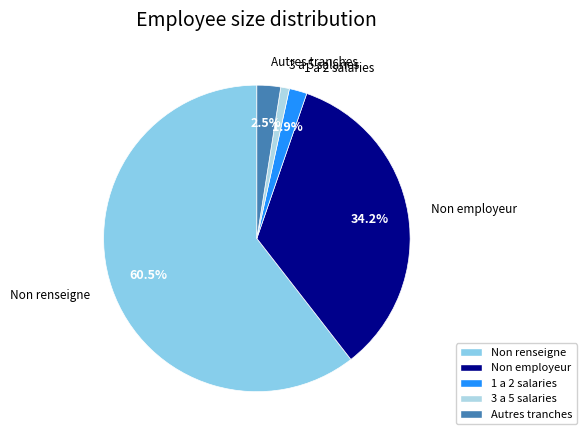

Rank the categories by value from lowest to highest.

3 a 5 salaries, 1 a 2 salaries, Autres tranches, Non employeur, Non renseigne